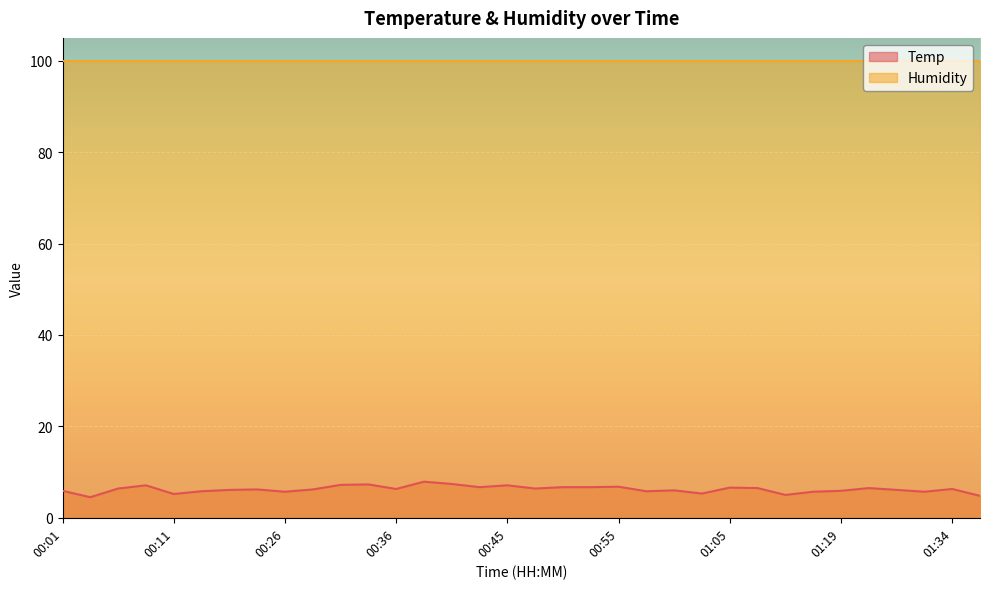

Which label corresponds to the largest value in the chart?

00:38